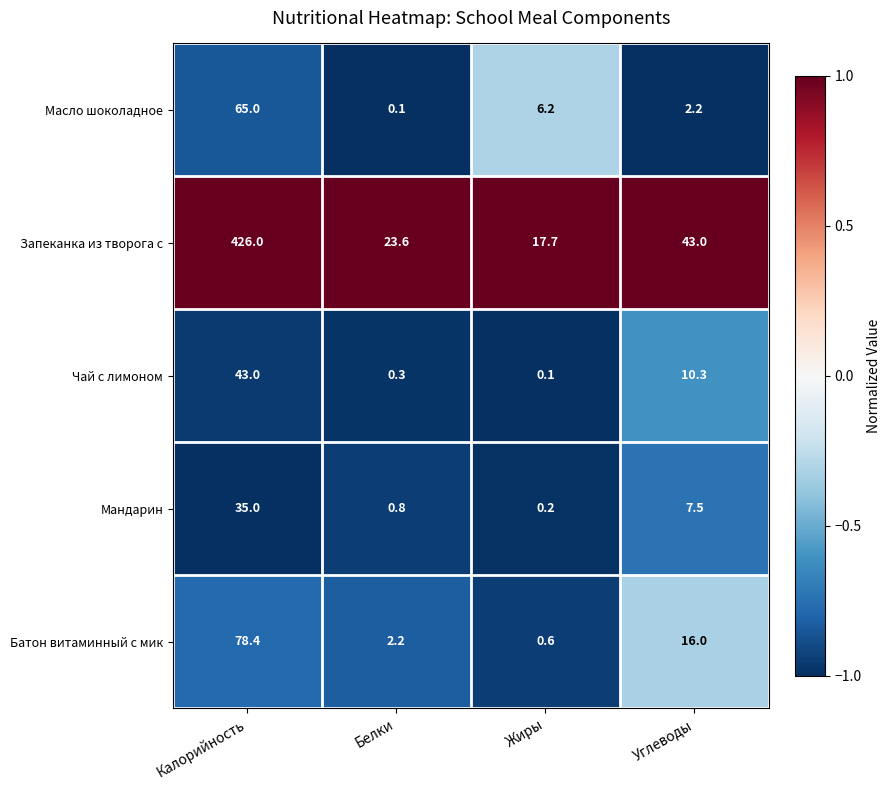

Reading right to left, what are all the values shown in this chart?

Масло шоколадное: 2.2	6.2	0.1	65.0
Запеканка из творога с: 43.0	17.7	23.6	426.0
Чай с лимоном: 10.3	0.1	0.3	43.0
Мандарин: 7.5	0.2	0.8	35.0
Батон витаминный с мик: 16.0	0.6	2.2	78.4